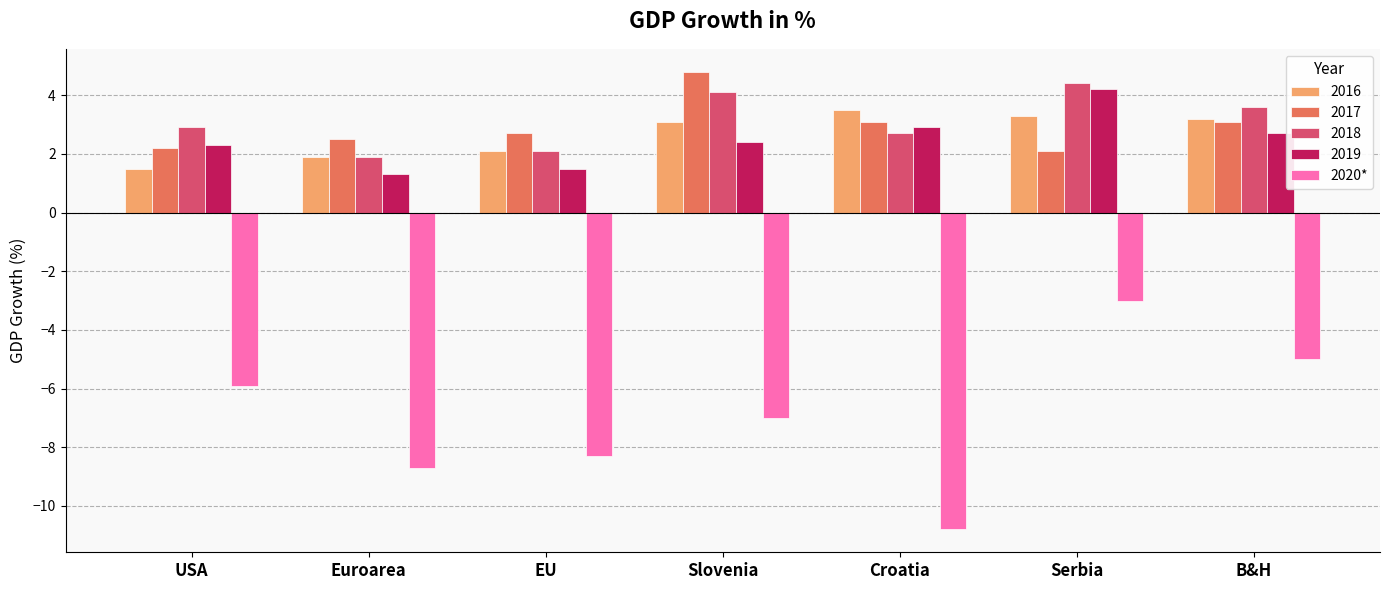

Which label corresponds to the smallest value in the chart?

Croatia